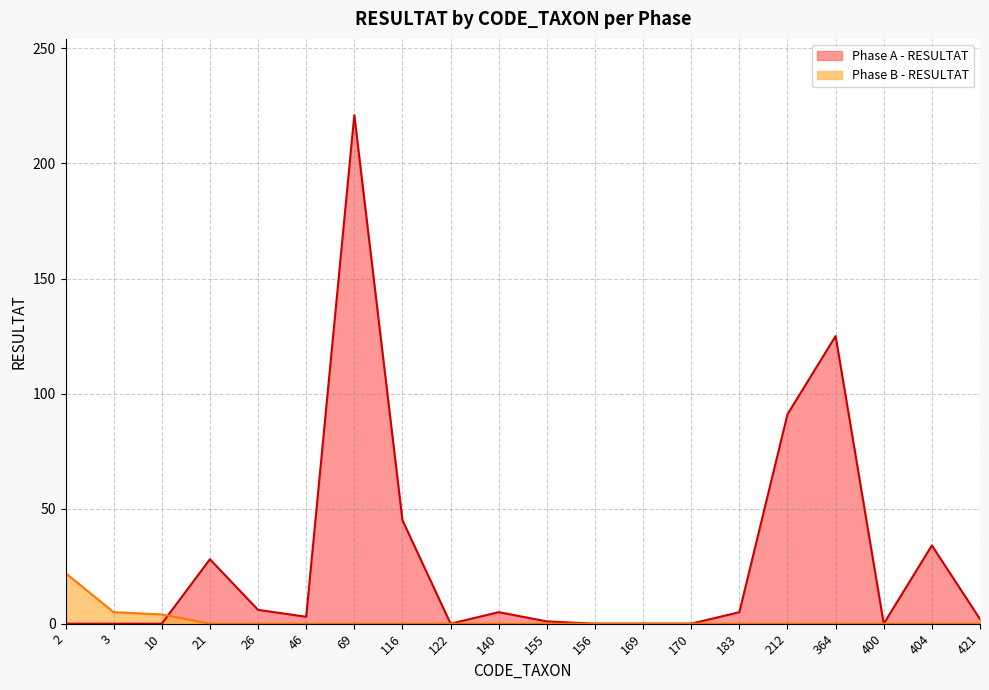

True or false: Phase A - RESULTAT has a value of 73 at 169.

False